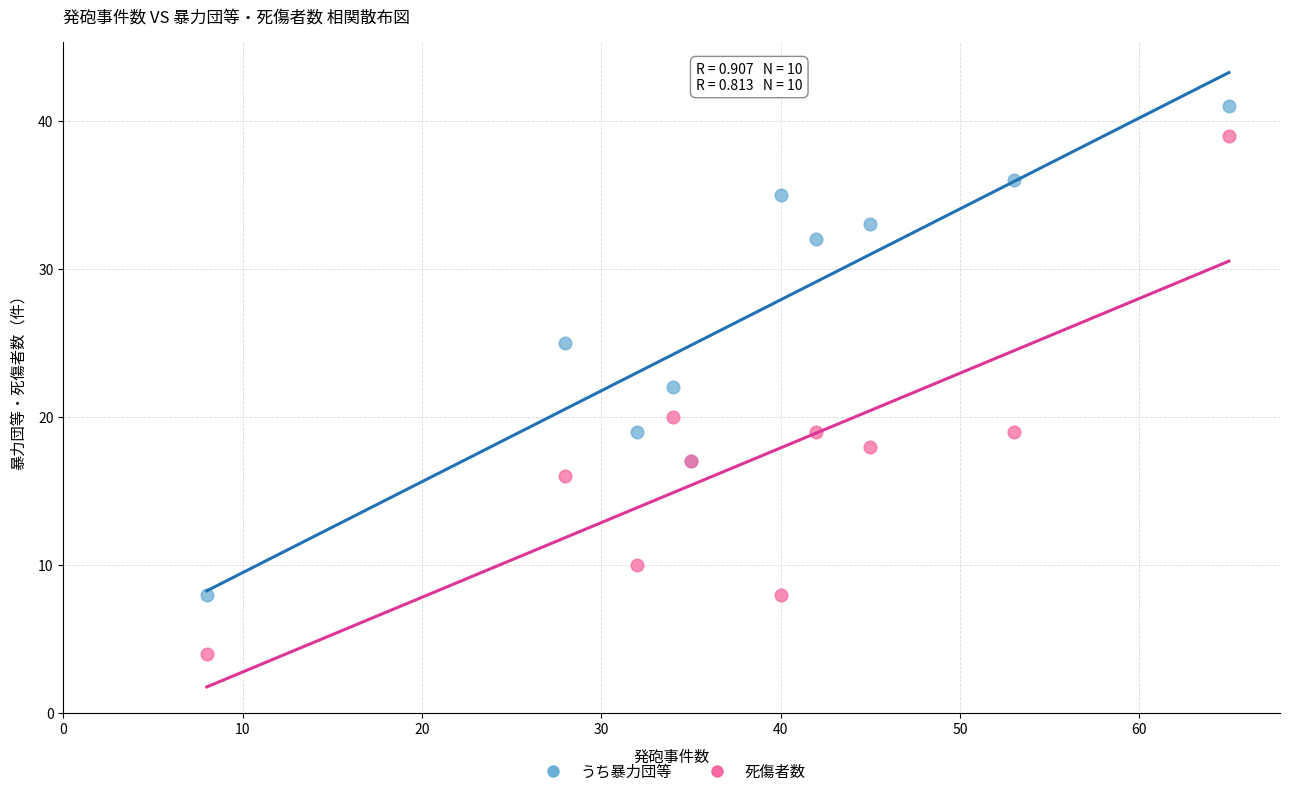

What are all the series names shown in the legend?

うち暴力団等, 死傷者数